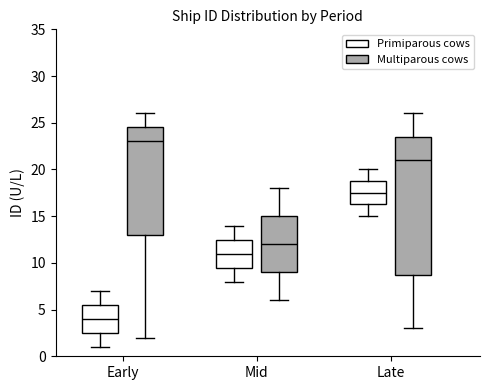

Where does the median line of the box for Late (Multiparous cows) sit on the y-axis? The values are not printed on the chart, so give them approximately, as read against the axis.

21.0